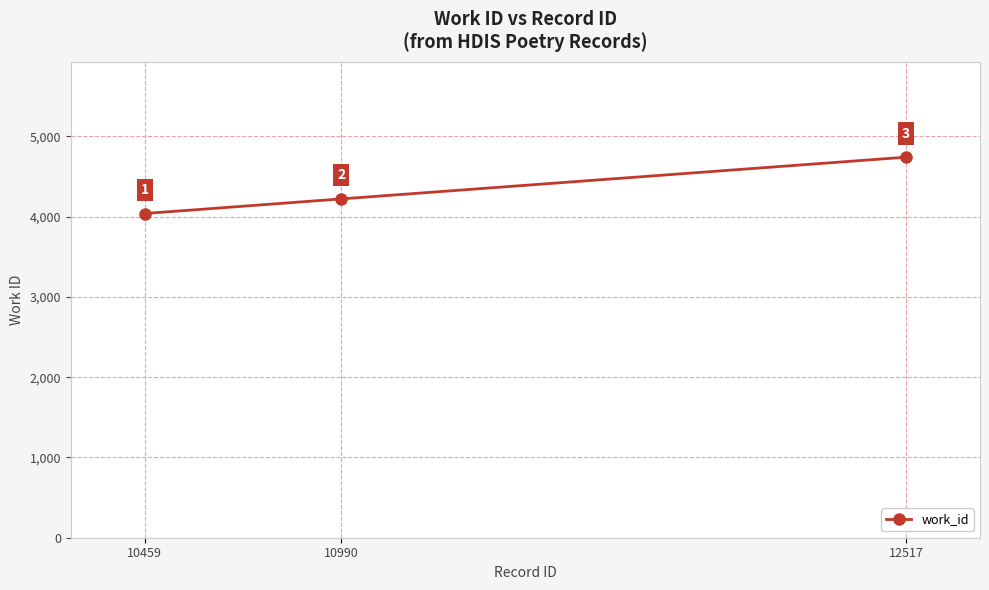

What value does the data have at 10459?

4039